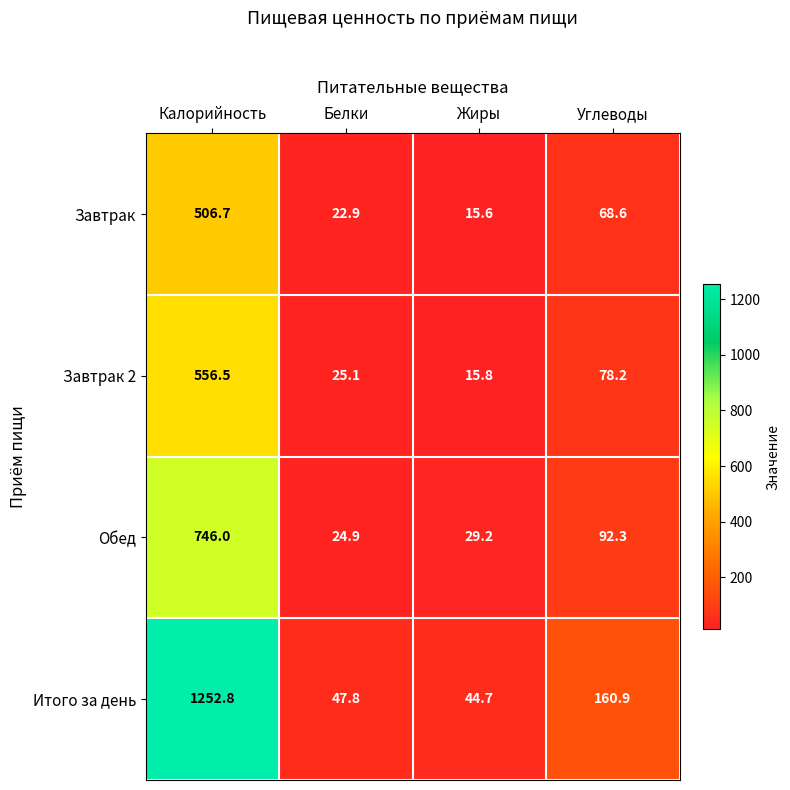

Which series changed the most between Белки and Жиры?

Завтрак 2